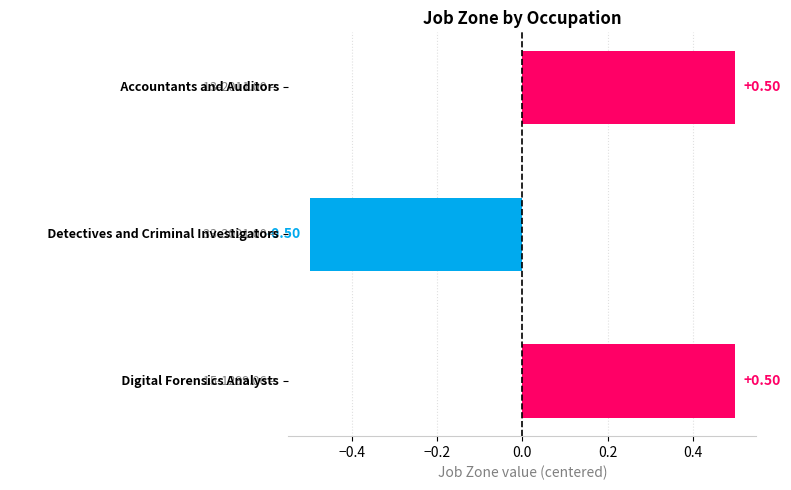

Count the number of values greater than 0.

2